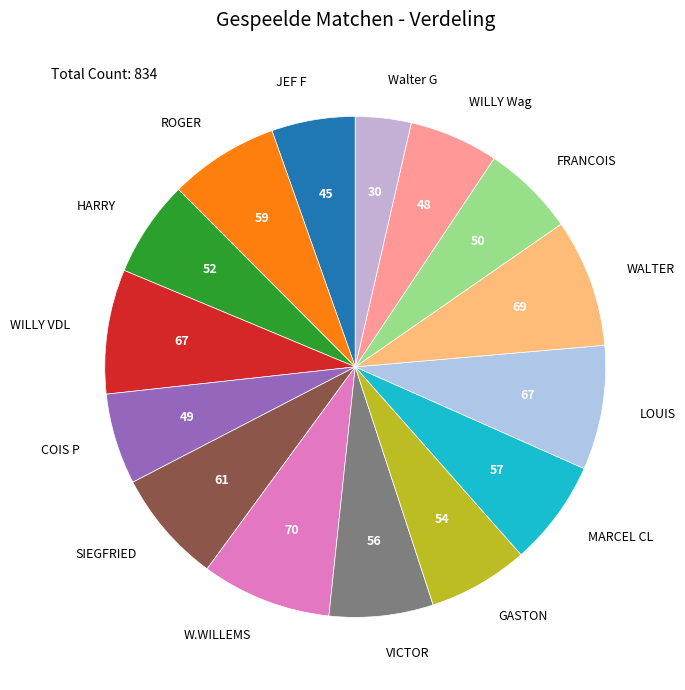

What is the smallest slice in the pie chart?

Walter G